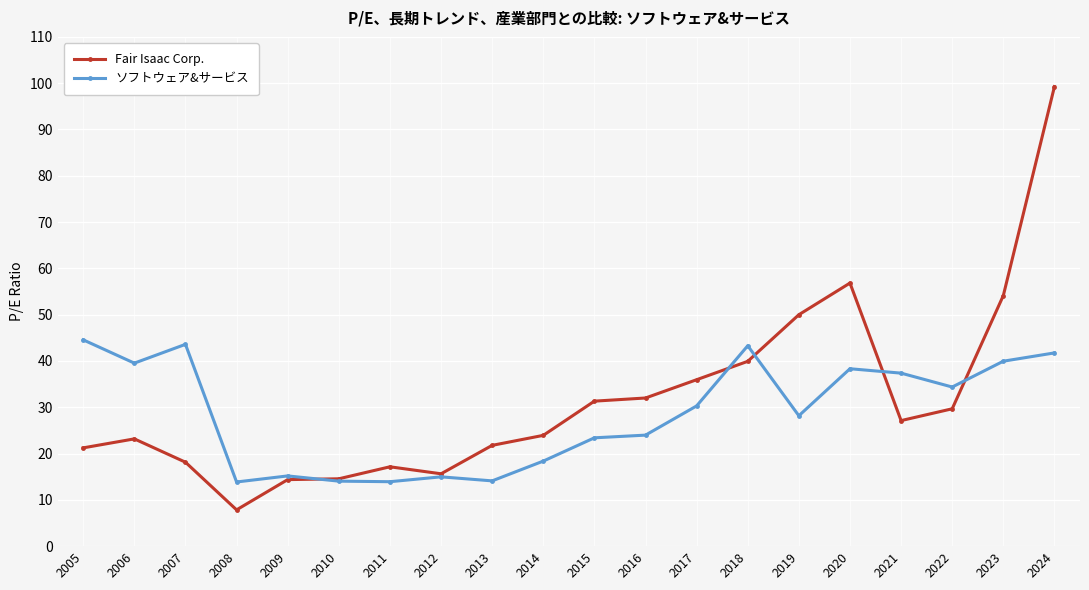

How many distinct data groups are displayed?

2